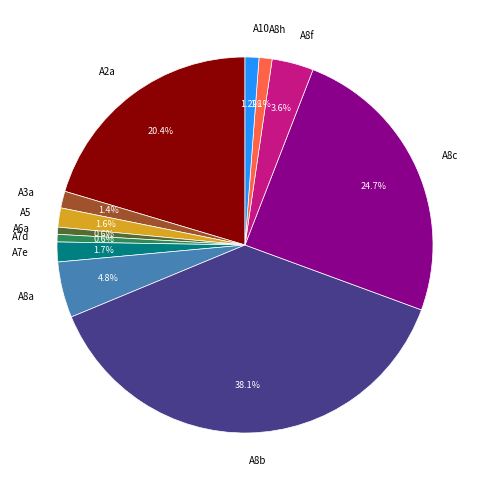

How many slices are in this pie chart?

12